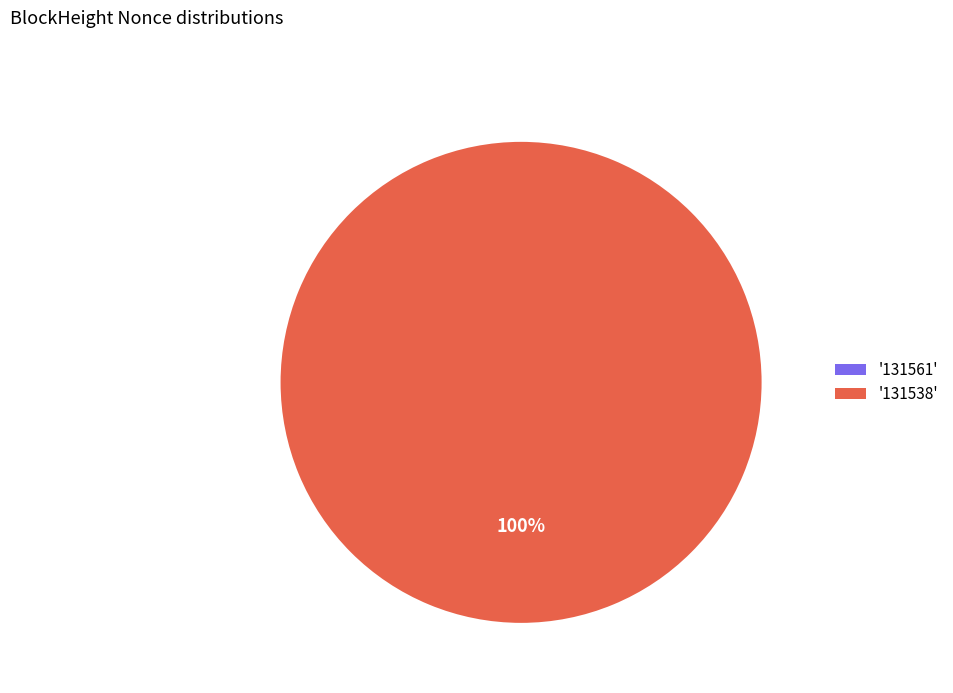

Do 131561 and 131538 together represent more than half of the pie?

Yes